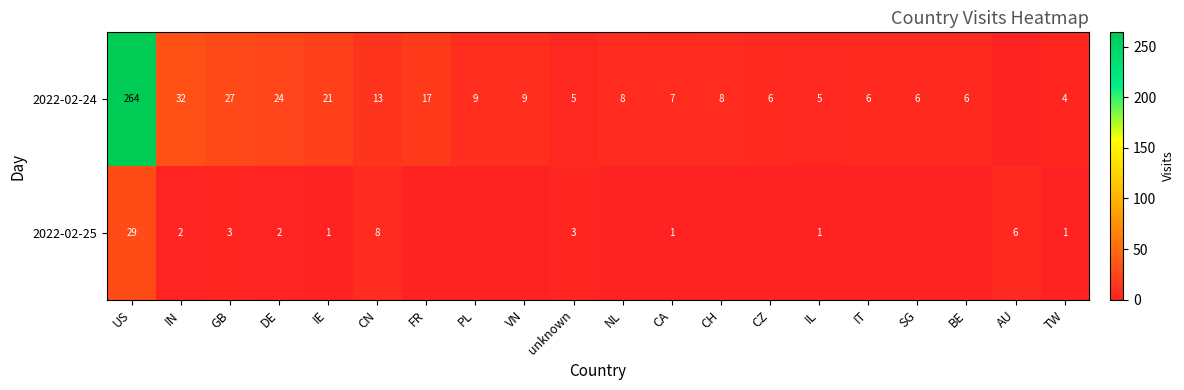

What is the difference between the 2022-02-24 values at NL and unknown?

3